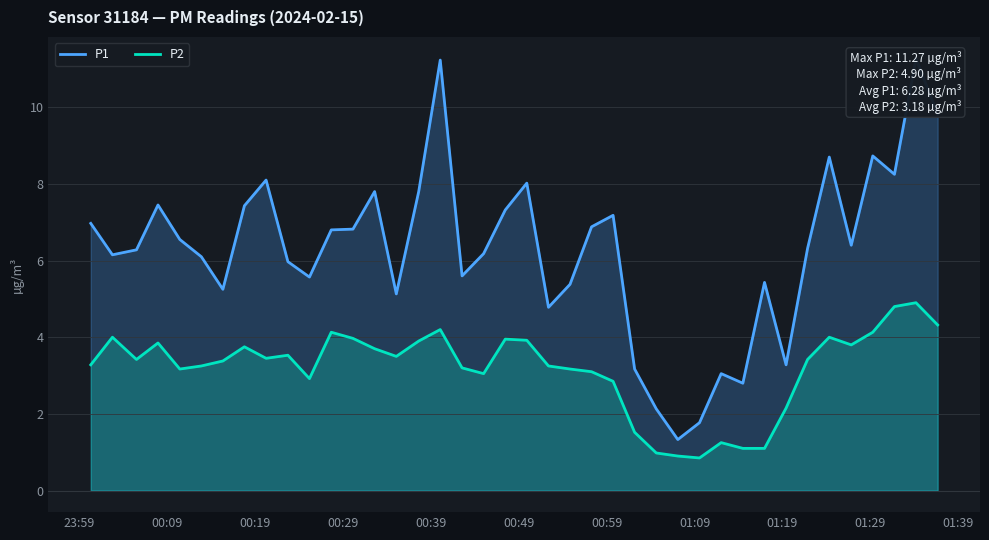

How many interior local valleys does the P2 series have?

8